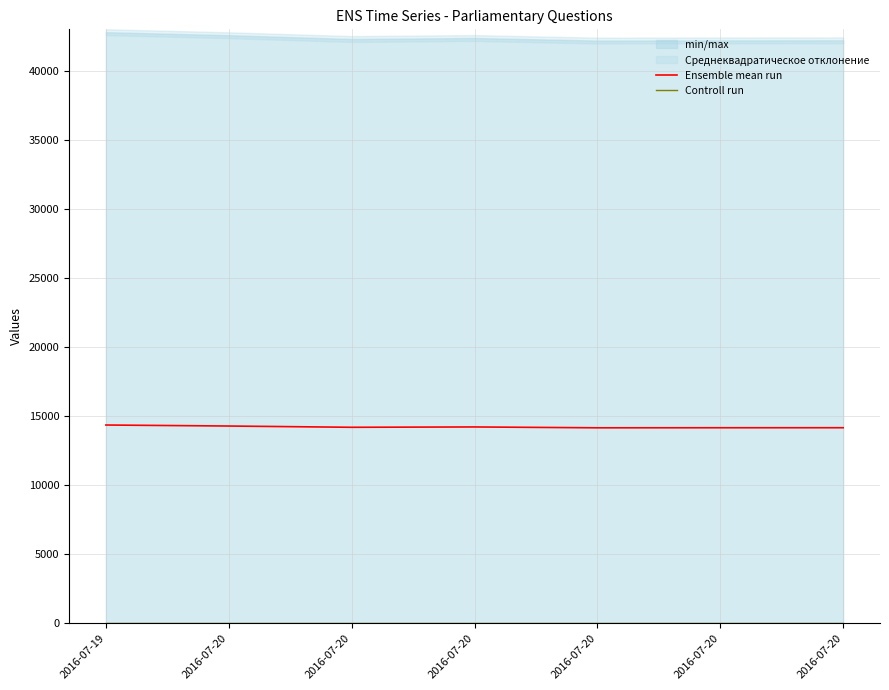

Between 2016-07-20 and 2016-07-20, which is larger?

2016-07-20